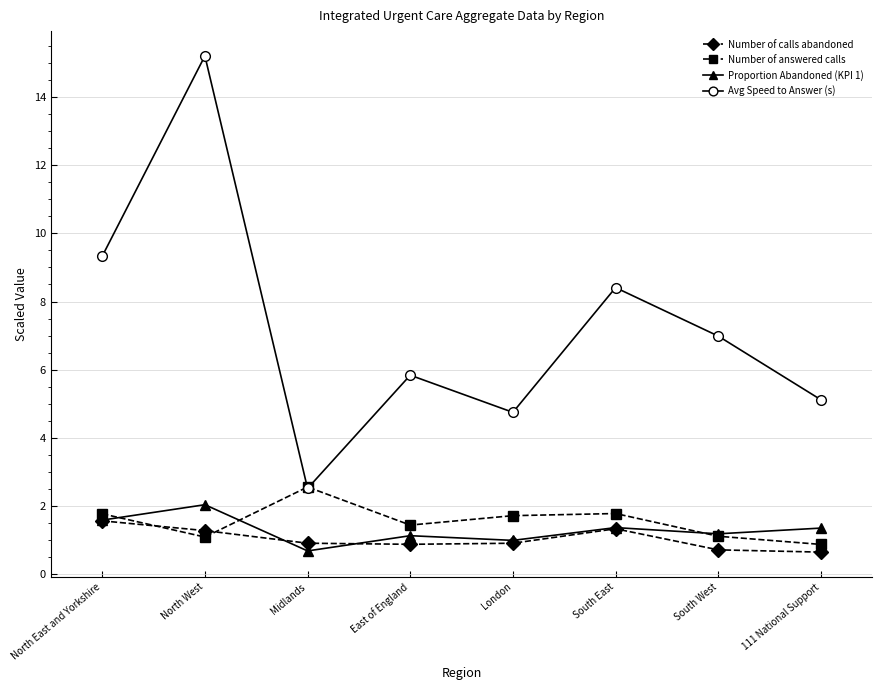

Is it true that Avg Speed to Answer (s) equals 9.3 at North East and Yorkshire?

True